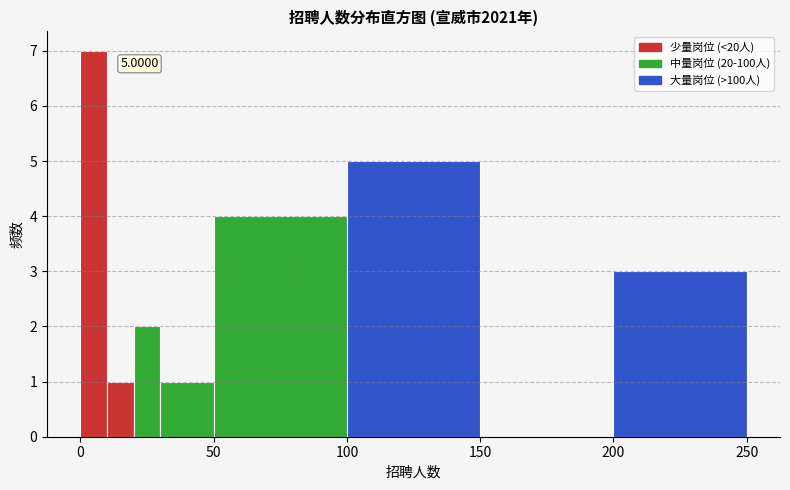

Around what value on the x-axis is the tallest bar? Give the approximate position of its centre, as read against the axis.

5